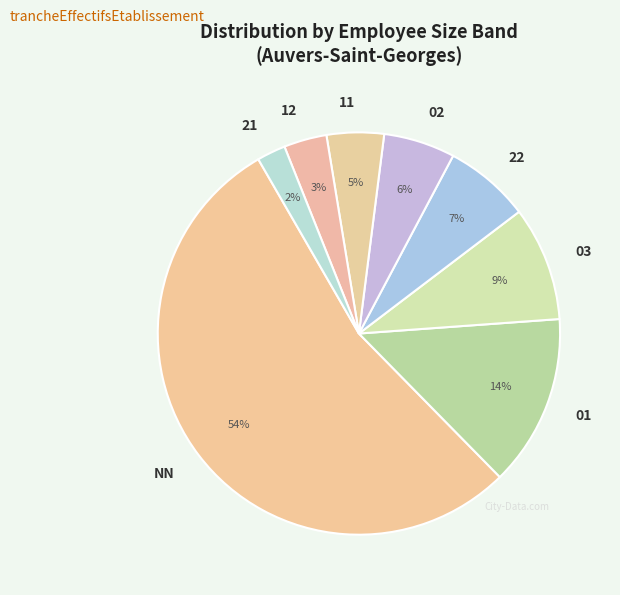

Does NN account for over 50% of the chart?

Yes